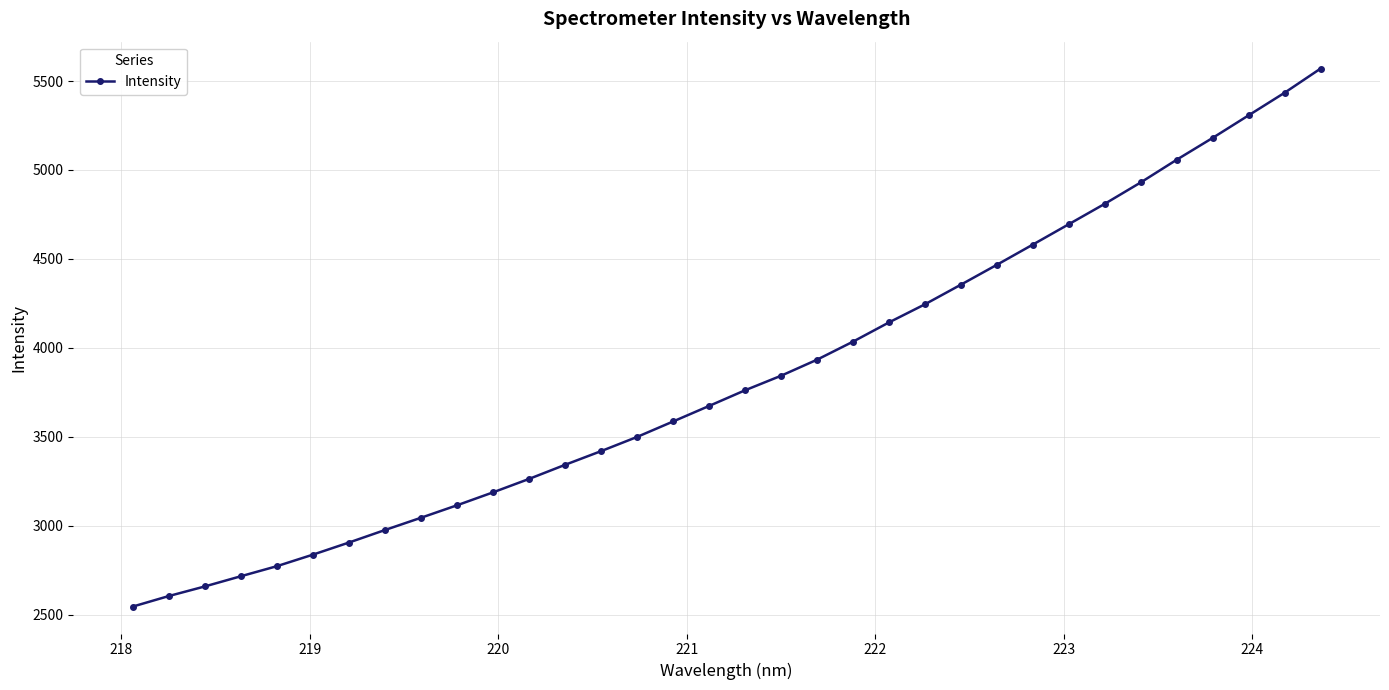

What is the value of the 6th point from the left?

2837.6